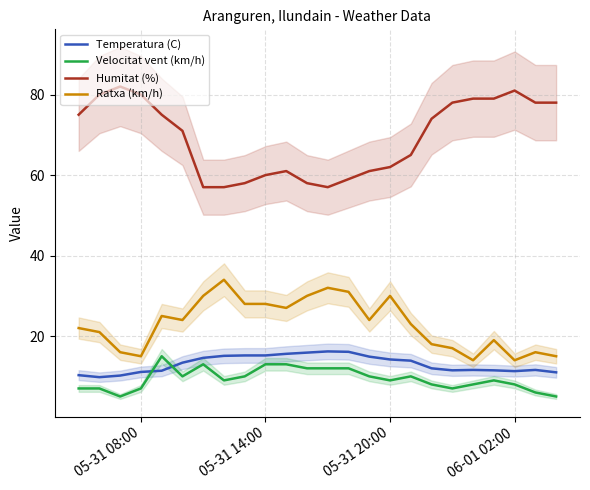

True or false: Ratxa (km/h) and Humitat (%) cross at least once.

False